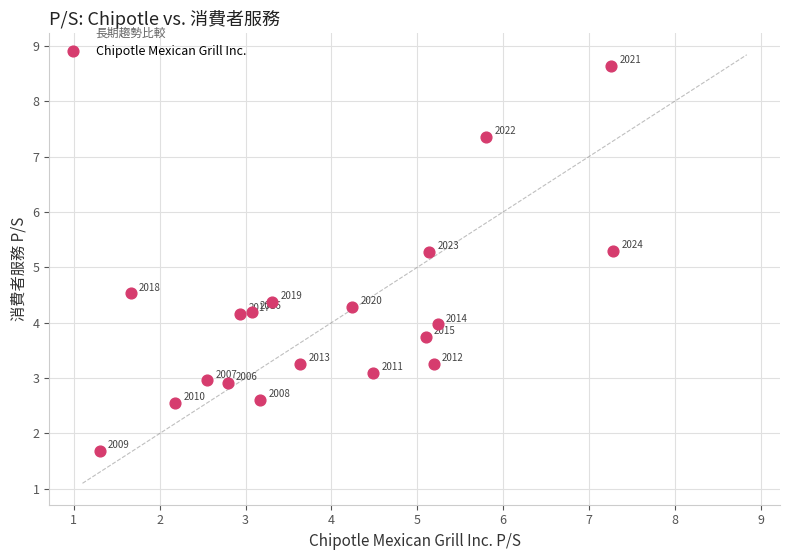

What is the range of X values (max minus min)?

6.0